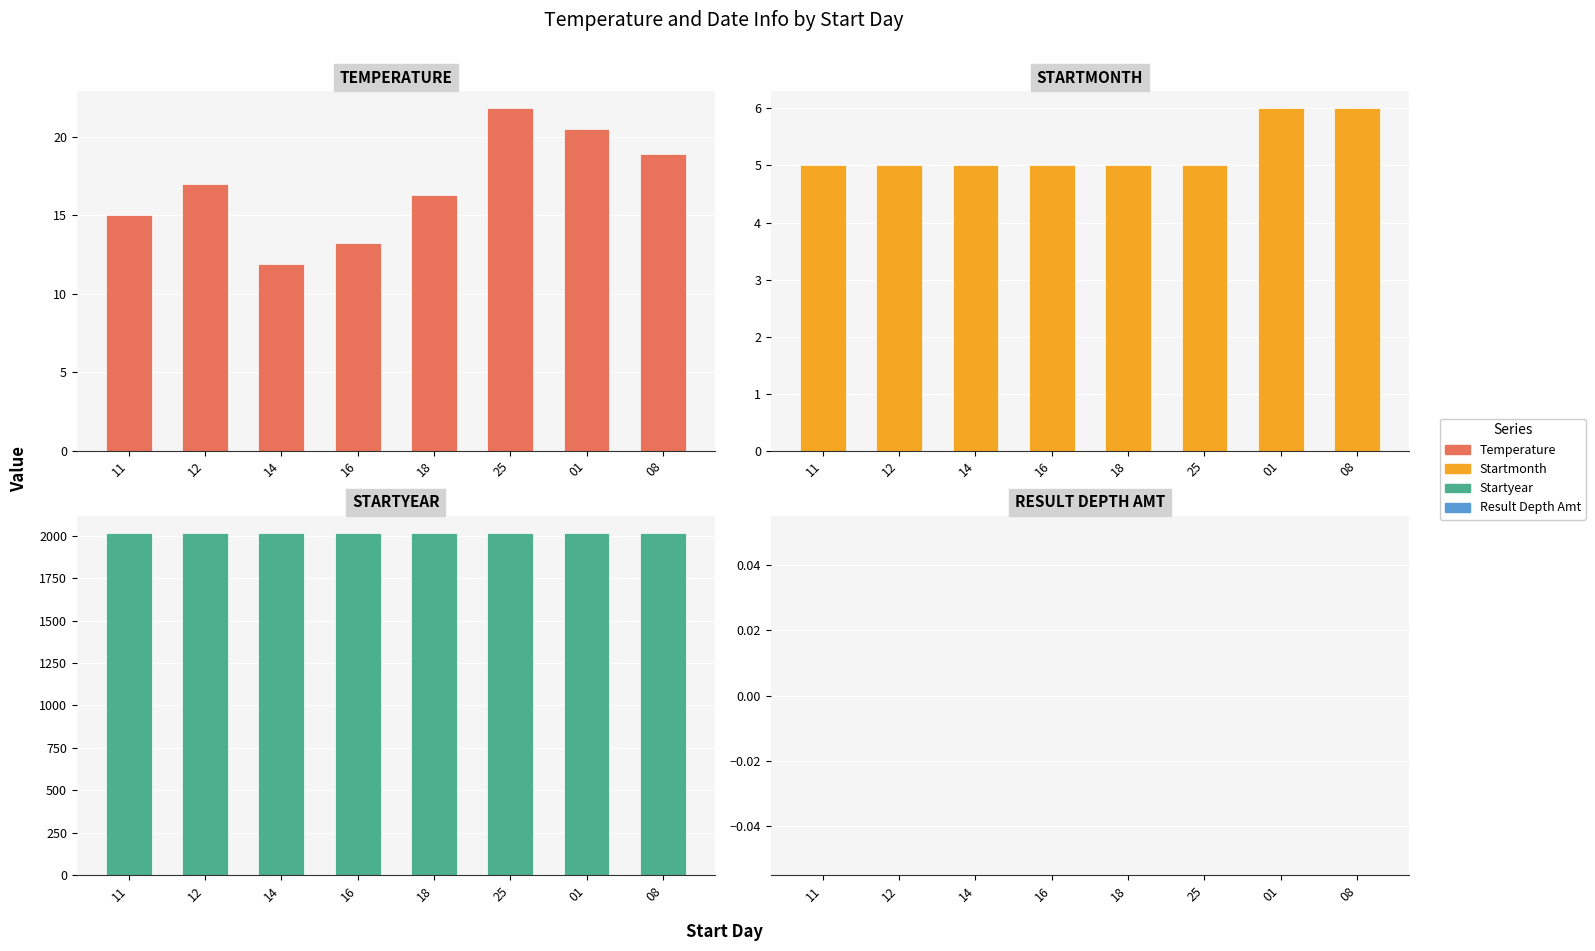

How many values in the Startmonth series exceed 5?

2